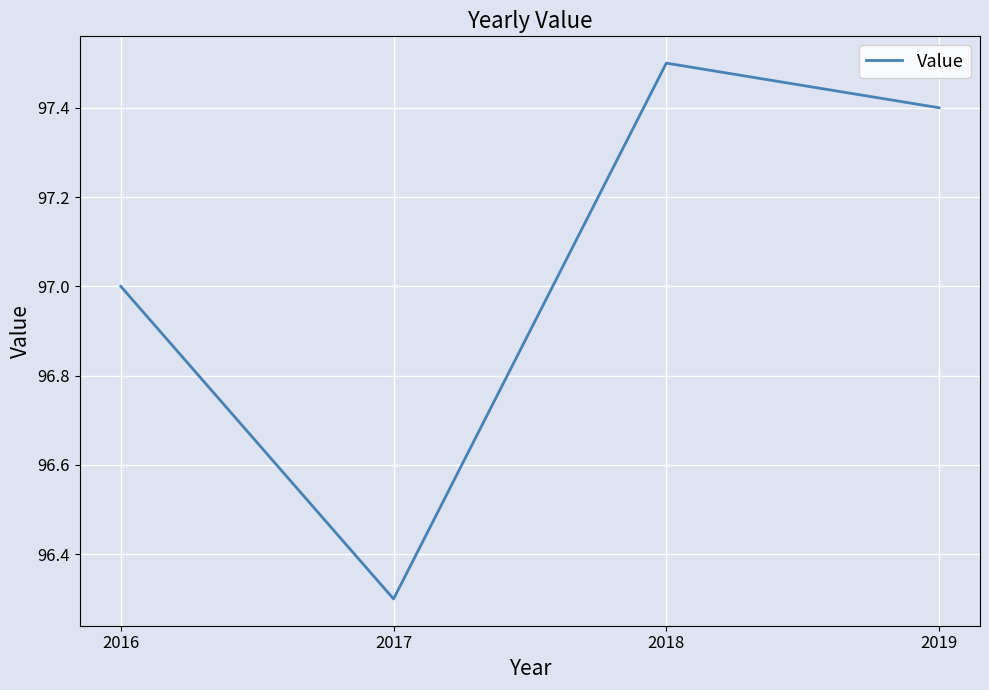

Rank the categories by value from lowest to highest.

2017, 2016, 2019, 2018